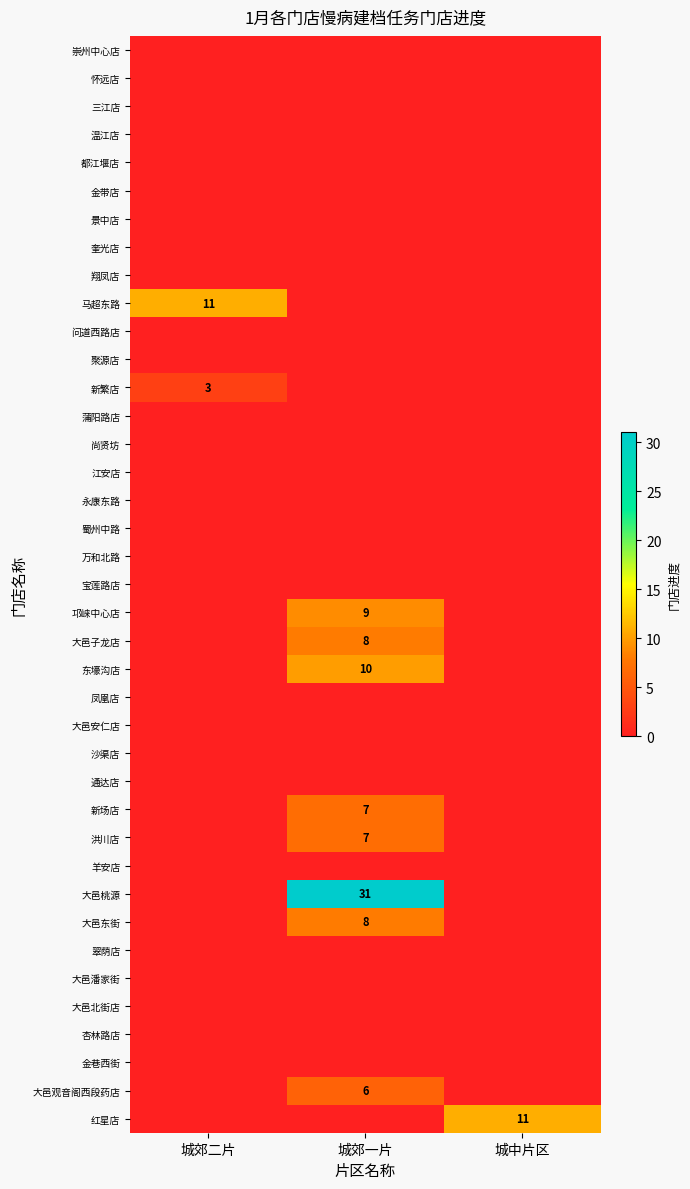

The 马超东路 series shows 11 at 城郊二片. True or false?

True